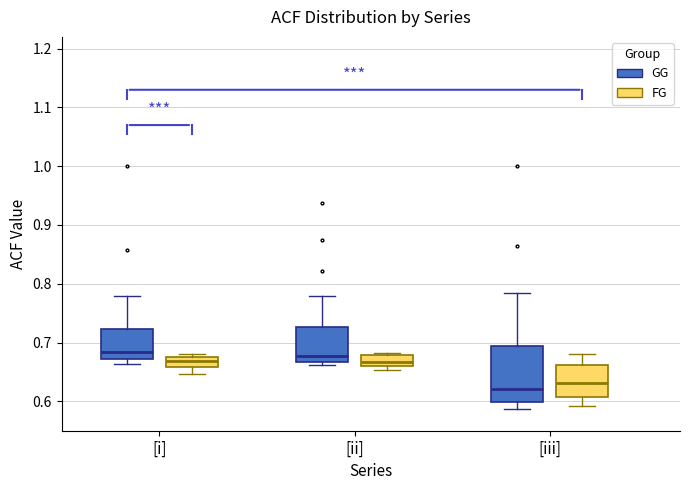

Reading left to right, read every box against the y-axis: the position of its median line, the range the box covers, and the ends of its whiskers. The values are not printed on the chart, so give them approximately, as read against the axis.

[i] (GG): median 0.68, box 0.67 to 0.72, whiskers 0.66 to 0.78
[i] (FG): median 0.67, box 0.66 to 0.68, whiskers 0.65 to 0.68 (just above the box's upper edge)
[ii] (GG): median 0.68, box 0.67 to 0.73, whiskers 0.66 to 0.78
[ii] (FG): median 0.67, box 0.66 to 0.68, whiskers 0.65 to 0.68
[iii] (GG): median 0.62, box 0.60 to 0.69, whiskers 0.59 to 0.78
[iii] (FG): median 0.63, box 0.61 to 0.66, whiskers 0.59 to 0.68